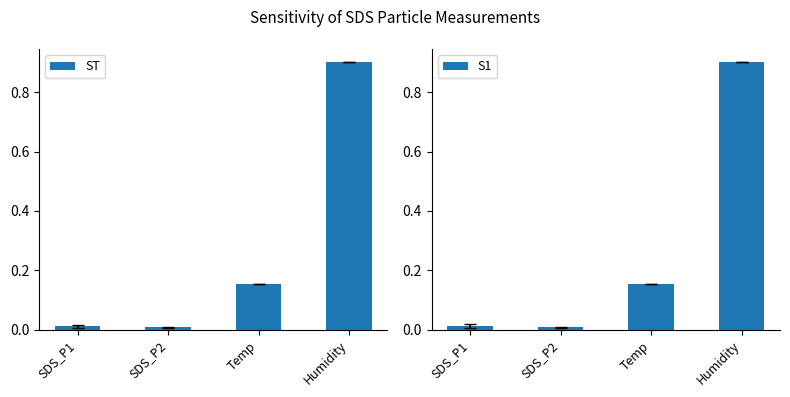

What is the label of the 1st bar from the left?

SDS_P1